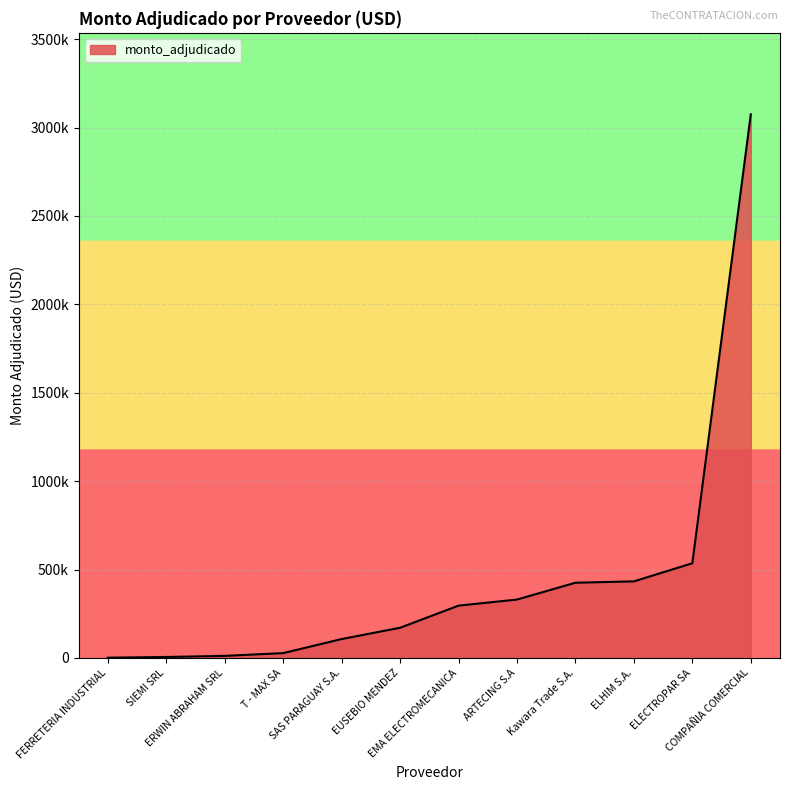

Reading left to right, what are all the values shown in this chart?

ARTECING S.A=330048	COMPAÑIA COMERCIAL=3074259	ELECTROPAR SA=535346	ELHIM S.A.=432916	EMA ELECTROMECANICA=295647	ERWIN ABRAHAM SRL=11514	EUSEBIO MENDEZ=170558	FERRETERIA INDUSTRIAL=1285	Kawara Trade S.A.=425212	SAS PARAGUAY S.A.=106696	SIEMI SRL=5330	T - MAX SA=27113